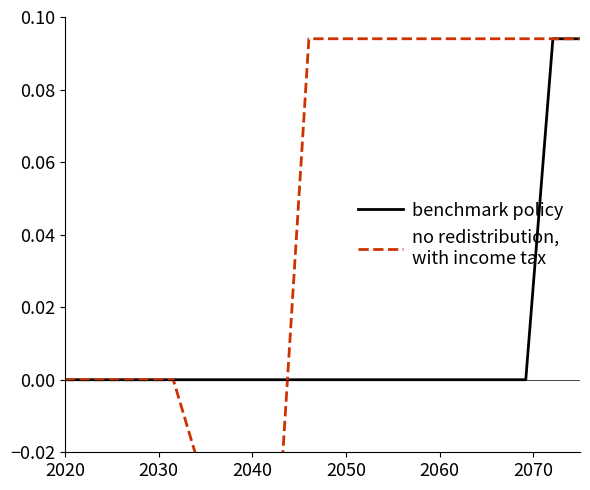

Reading left to right, transcribe all the data shown in this chart.

benchmark policy: 0.0	0.0	0.0	0.0	0.0	0.0	0.0	0.0	0.0	0.0	0.0	0.0	0.0	0.0	0.0	0.0	0.0	0.0	0.1	0.1
no redistribution,
with income tax: 0.0	0.0	0.0	0.0	0.0	-0.0	-0.0	-0.0	-0.0	0.1	0.1	0.1	0.1	0.1	0.1	0.1	0.1	0.1	0.1	0.1